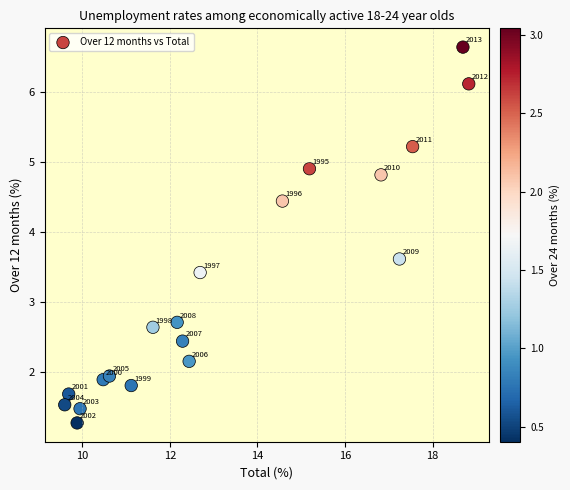

What Y value in the scatter plot is closest to 3?

2.7